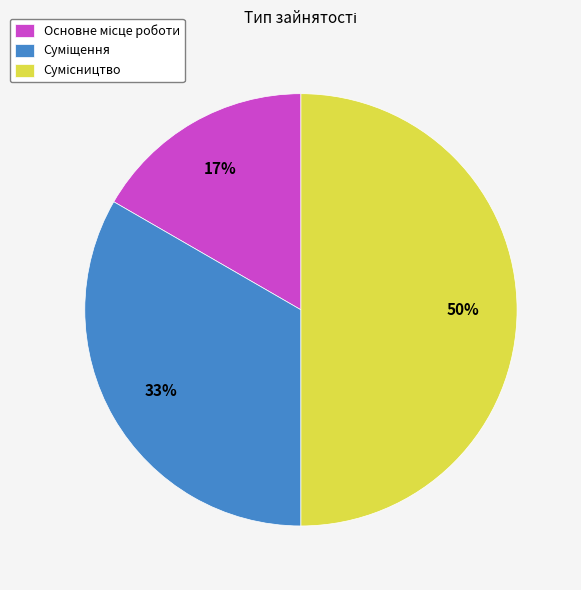

To the nearest percent, what is the difference between the largest and smallest slice percentages?

33%